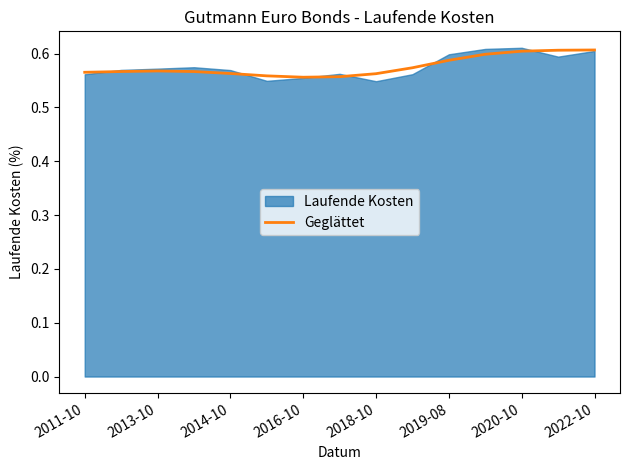

The Geglättet series shows 0.9 at 2022-10. True or false?

False